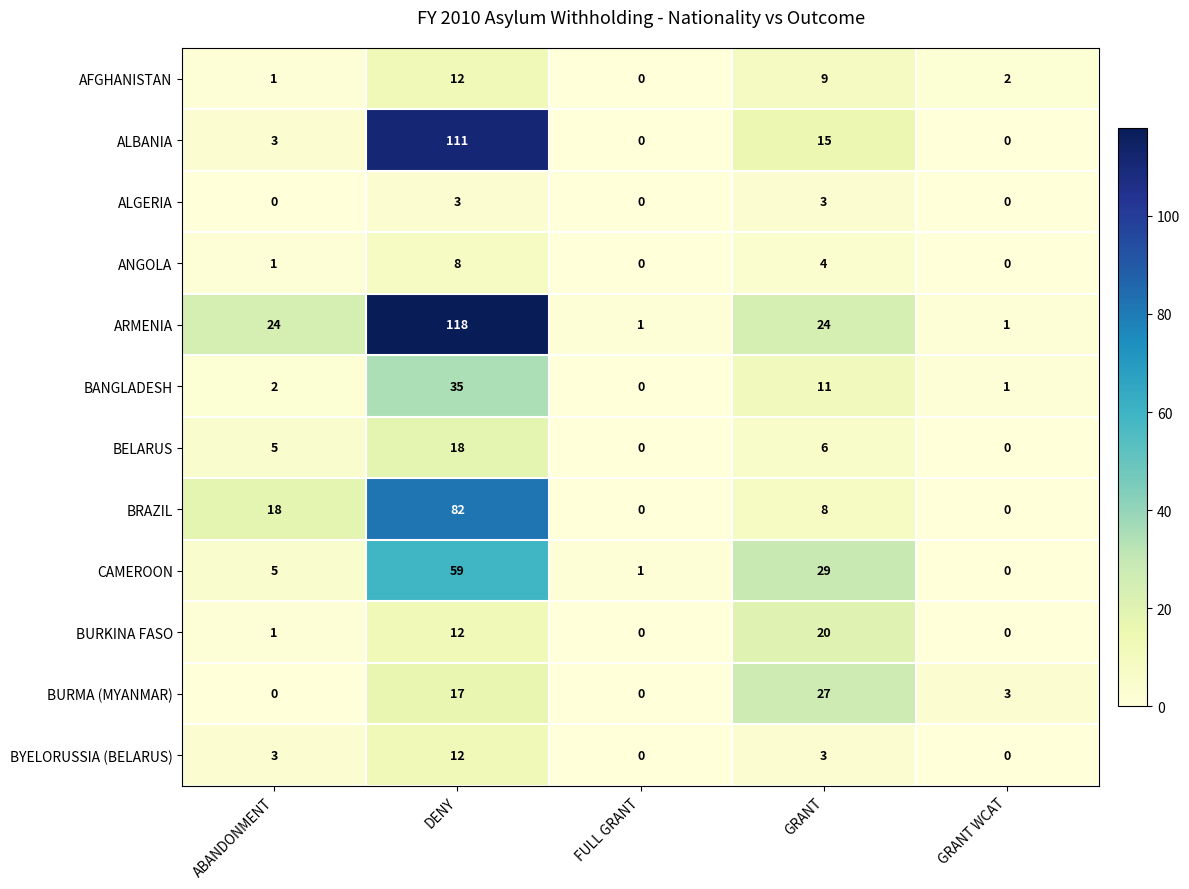

How many values in the ALBANIA series are below 3?

2